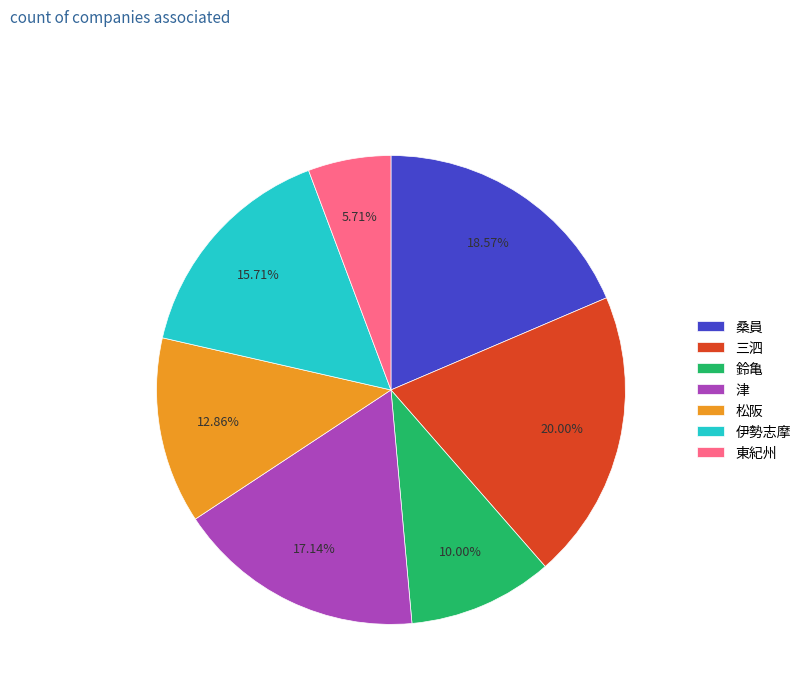

The 津 slice represents 17% of the pie. True or false?

True